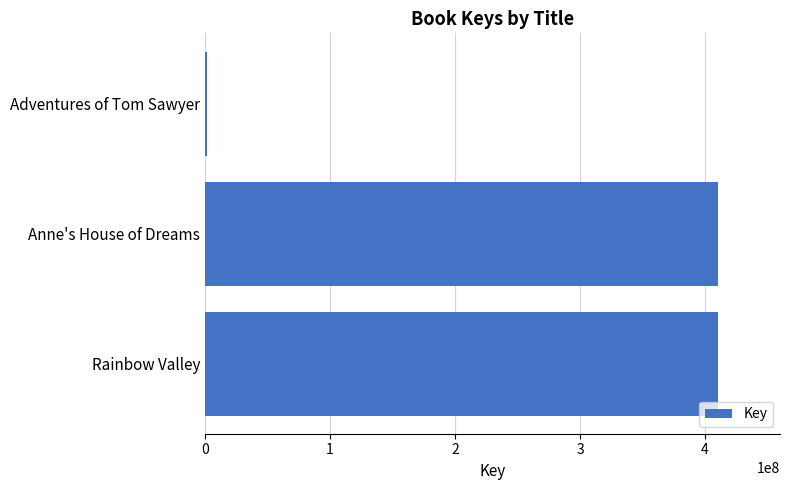

The chart shows a value of 410670413 at Anne's House of Dreams. True or false?

True